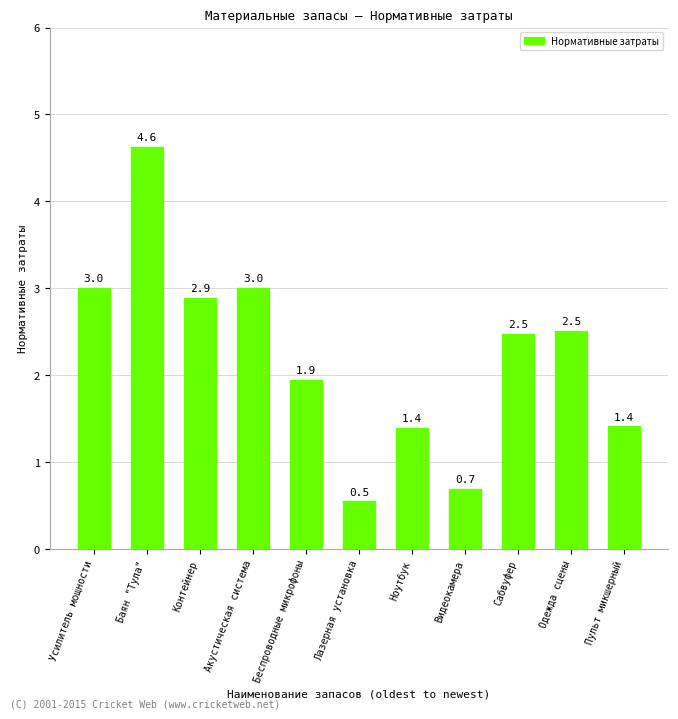

How many series are shown in this chart?

1